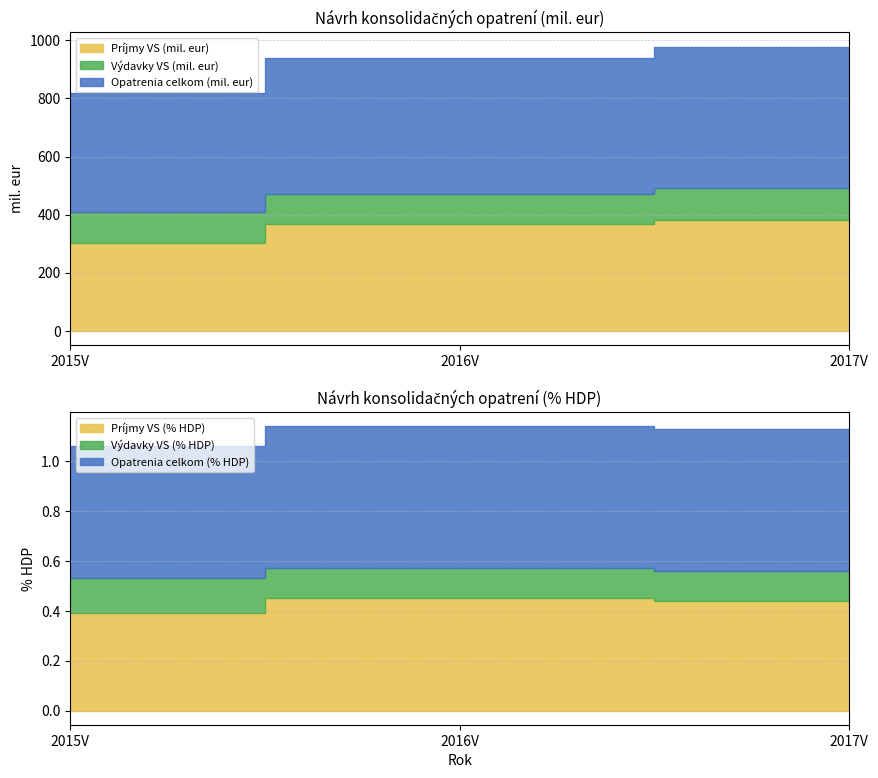

What is the sum of the Výdavky VS (mil. eur) values at 2016V and 2017V?

209